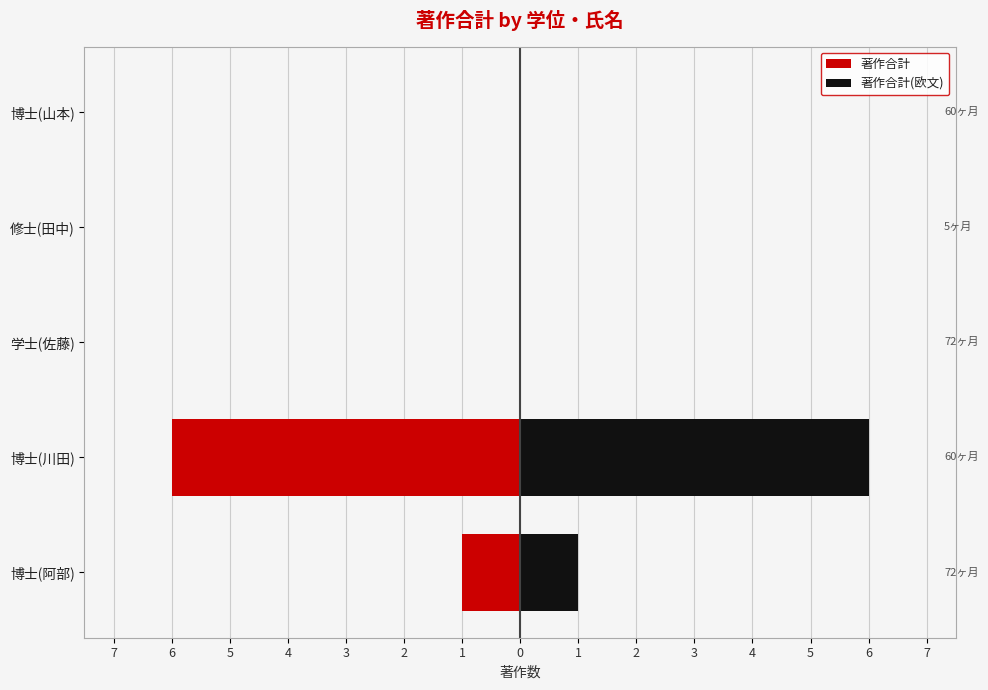

Rank the series by their average value, from lowest to highest.

著作合計, 著作合計(欧文)